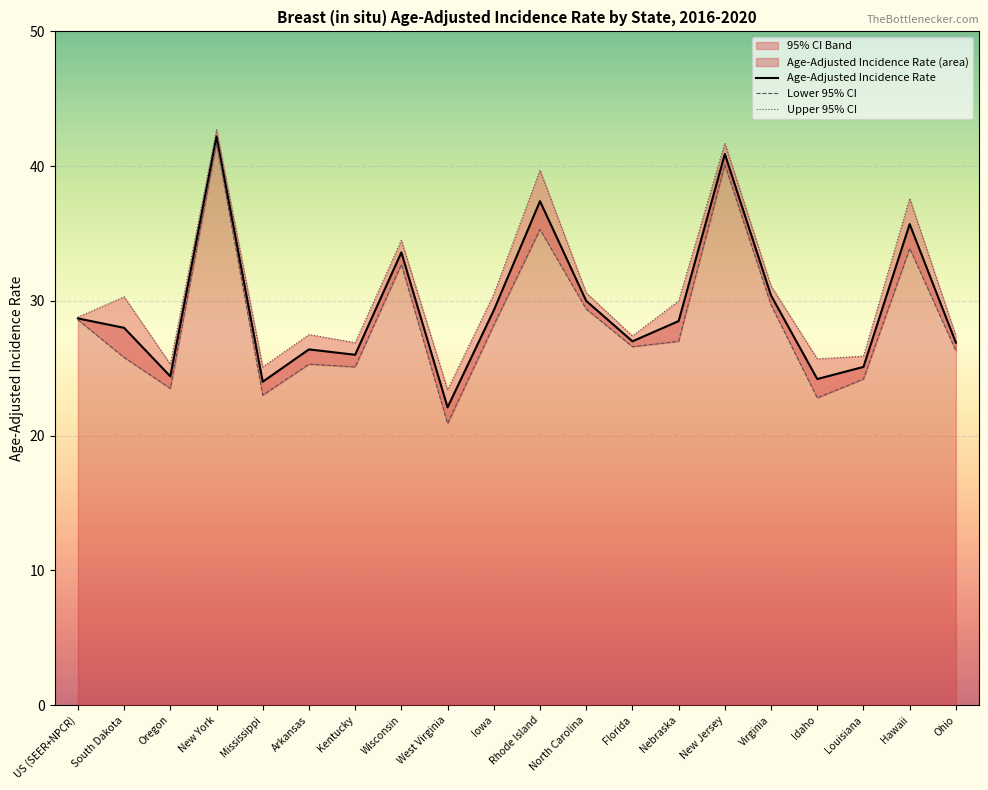

At which label is Upper 95% CI closest to 33?

Wisconsin